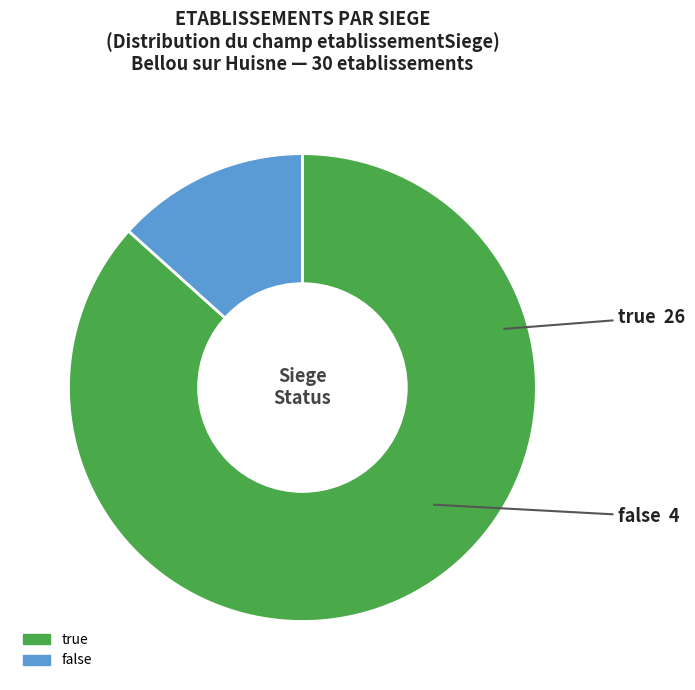

Is the sum of true and false greater than half?

Yes